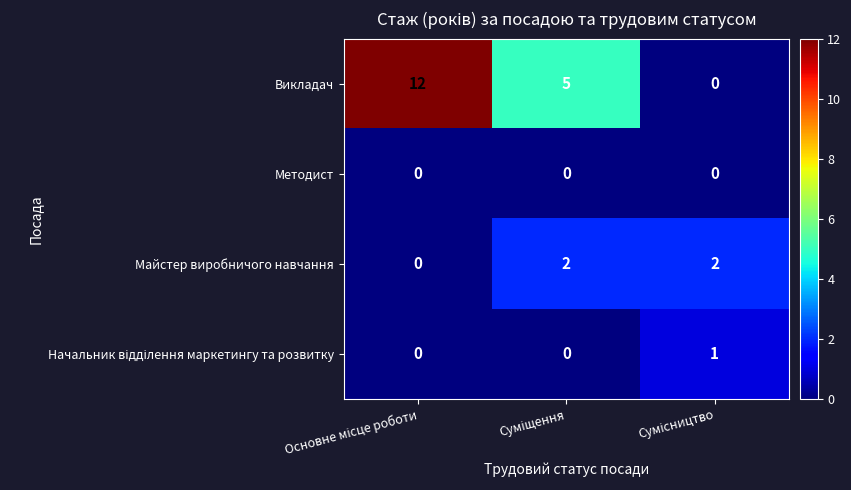

Which series has the widest spread of values?

Викладач